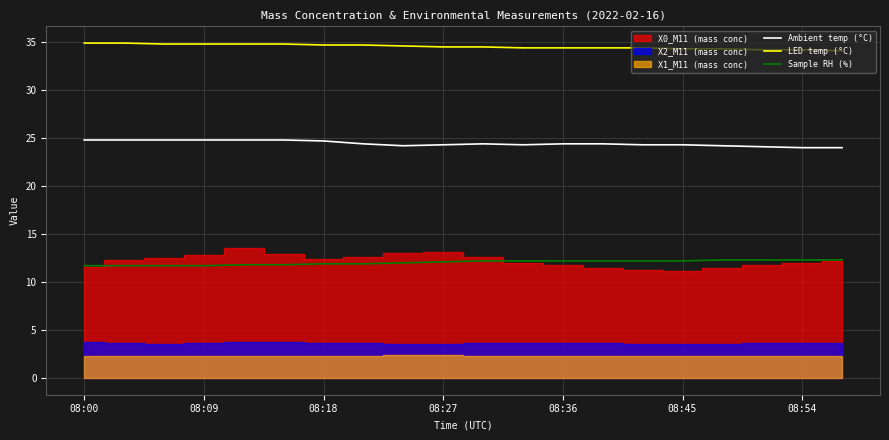

What is the sum of all Ambient temp (°C) values?

488.8